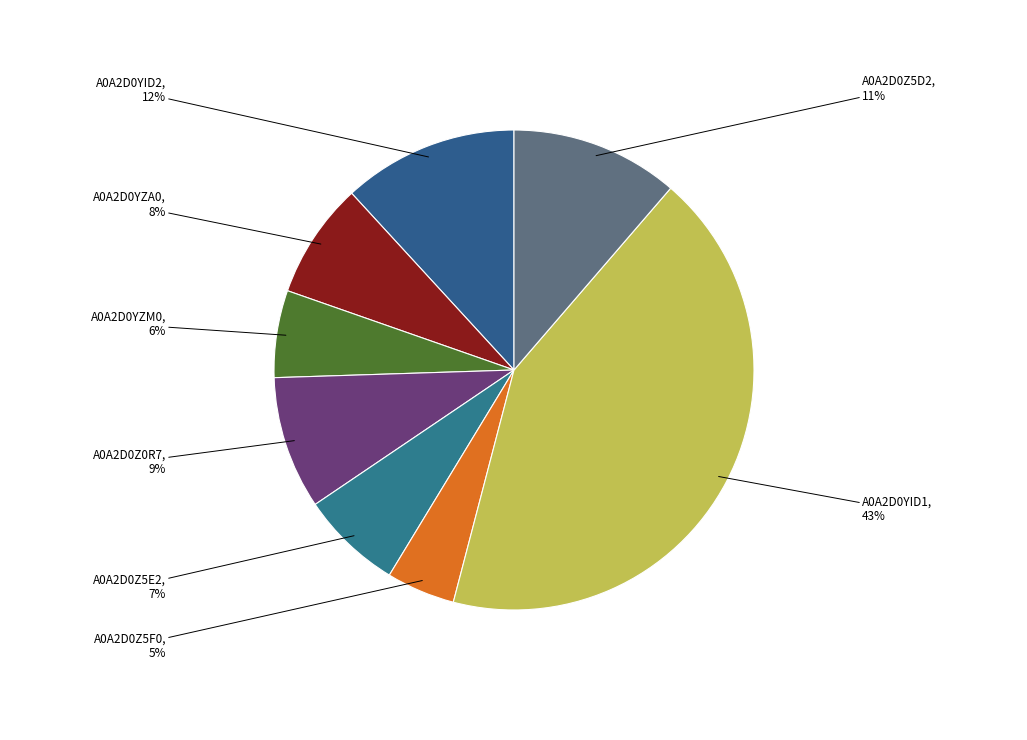

To the nearest percent, what is the difference between the A0A2D0YZM0 and A0A2D0YID2 slice percentages?

6%